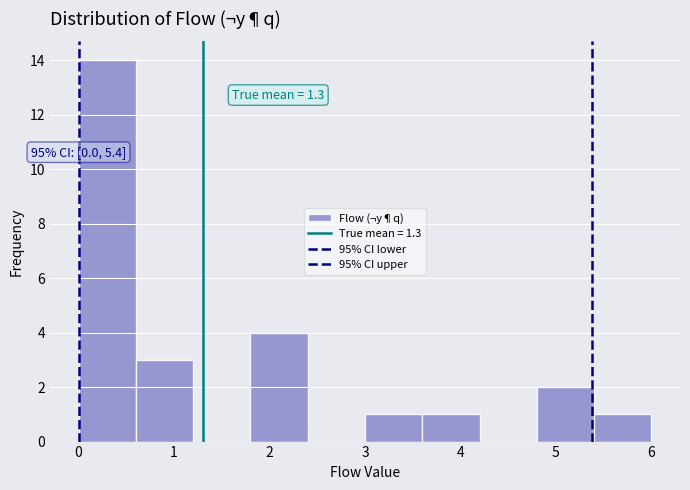

Which range on the x-axis has the tallest bar?

0.0 to 0.6